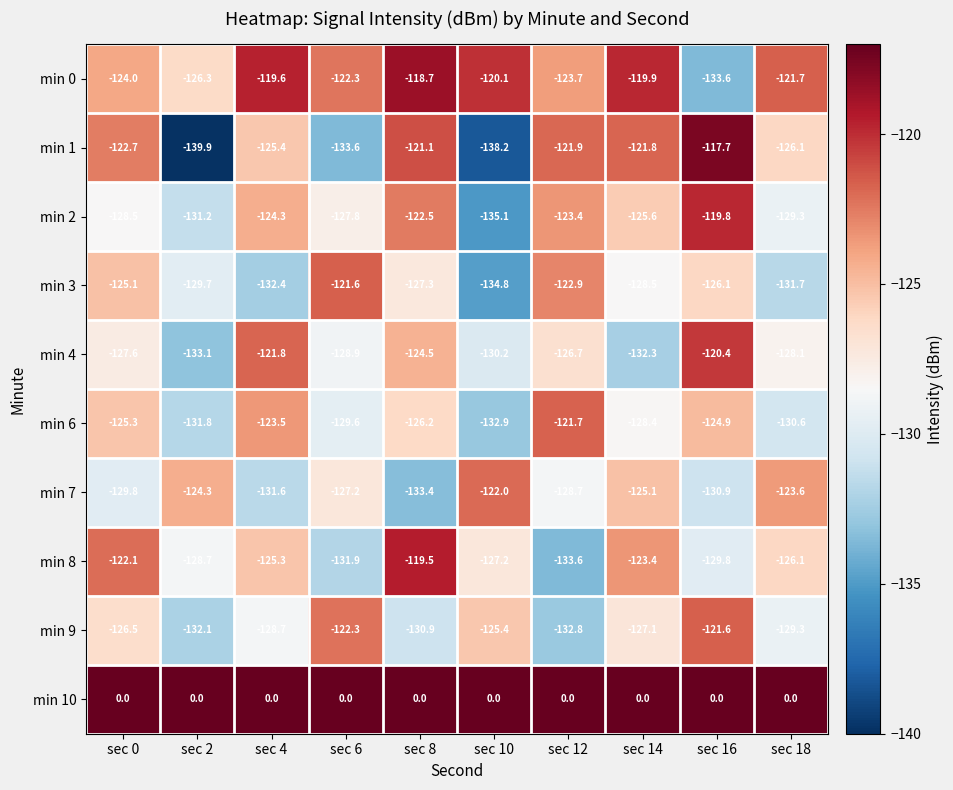

What is the approximate value of min 4 at sec 8?

-124.5